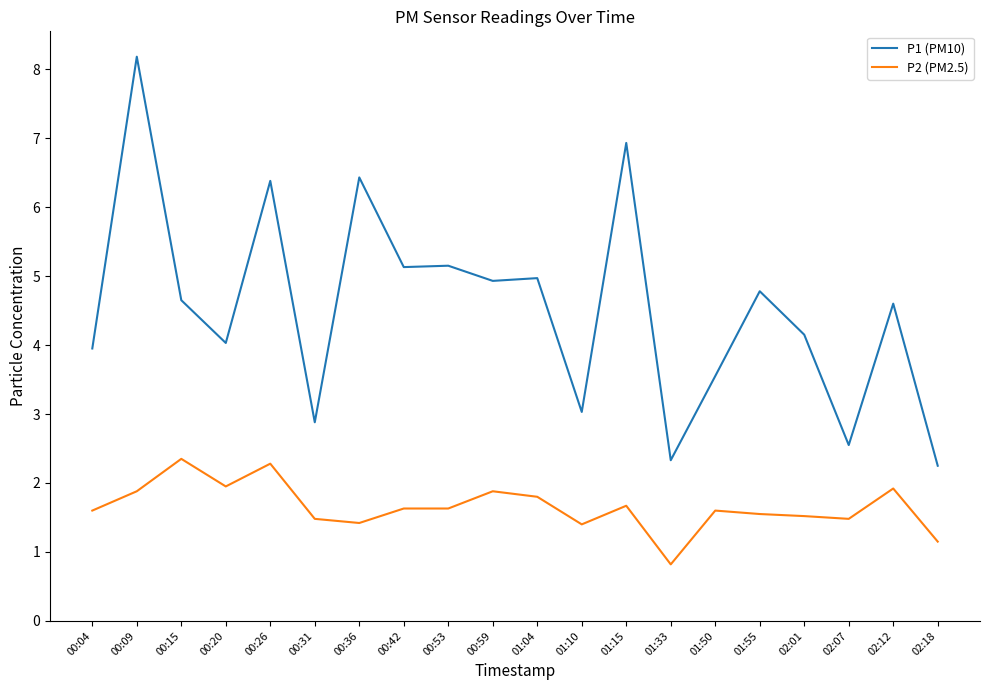

What is the average value of the P2 (PM2.5) series?

1.7